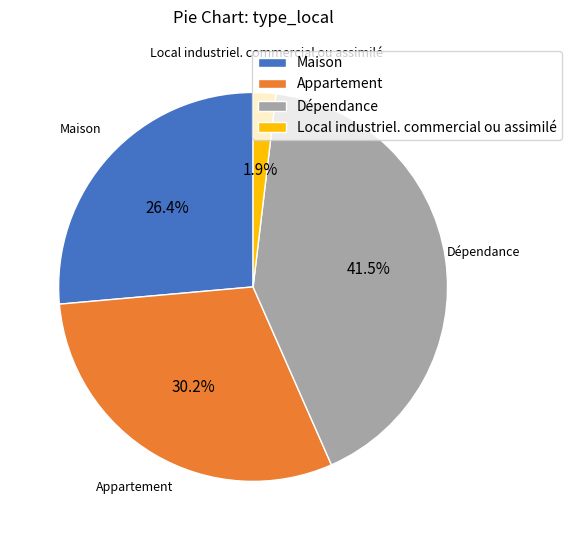

True or false: Local industriel. commercial ou assimilé accounts for 2% of the total.

True